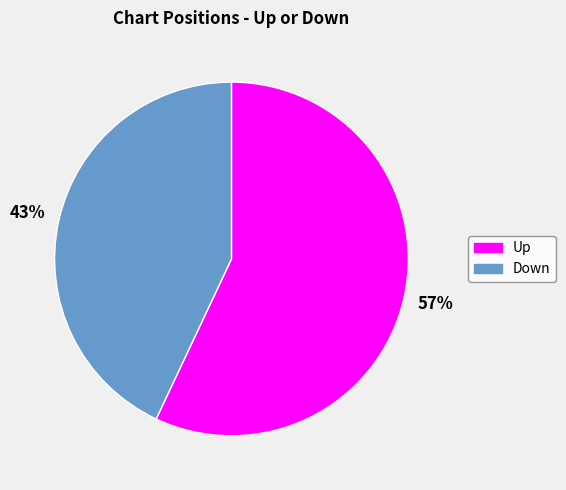

Is there any slice that represents more than half of the pie?

Yes